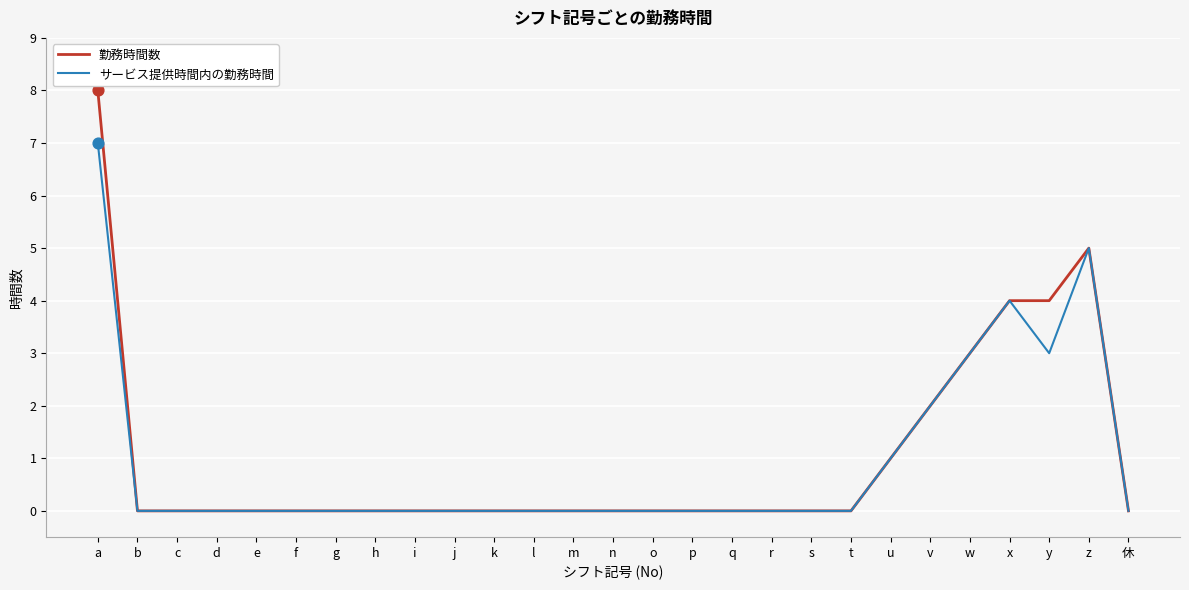

At which category is the sum across all series the highest?

a